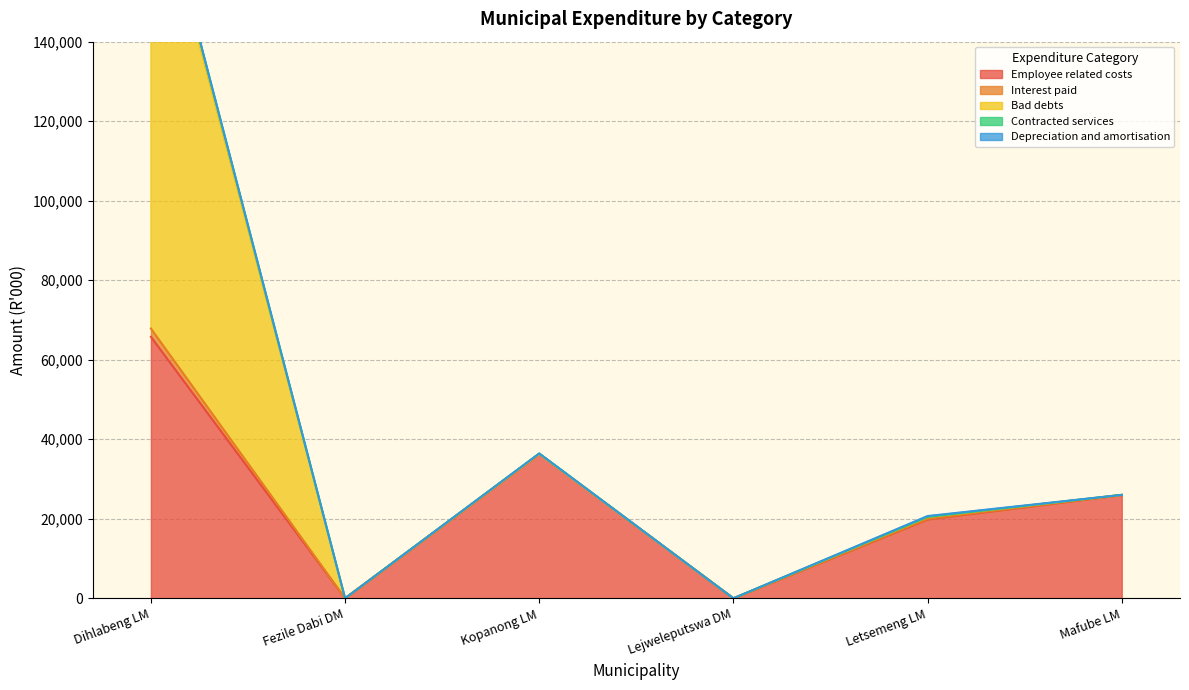

How many data points in Contracted services are less than 26015?

3